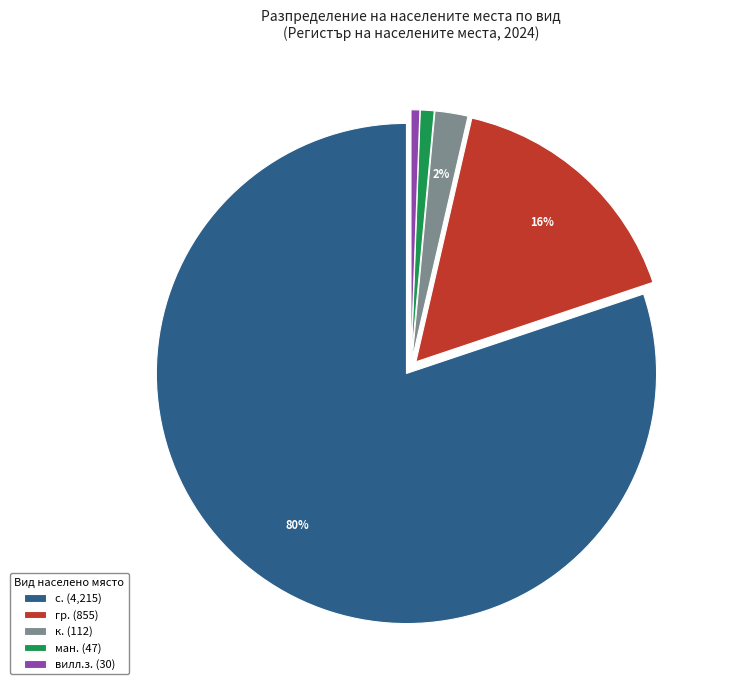

How many segments does this pie chart have?

5